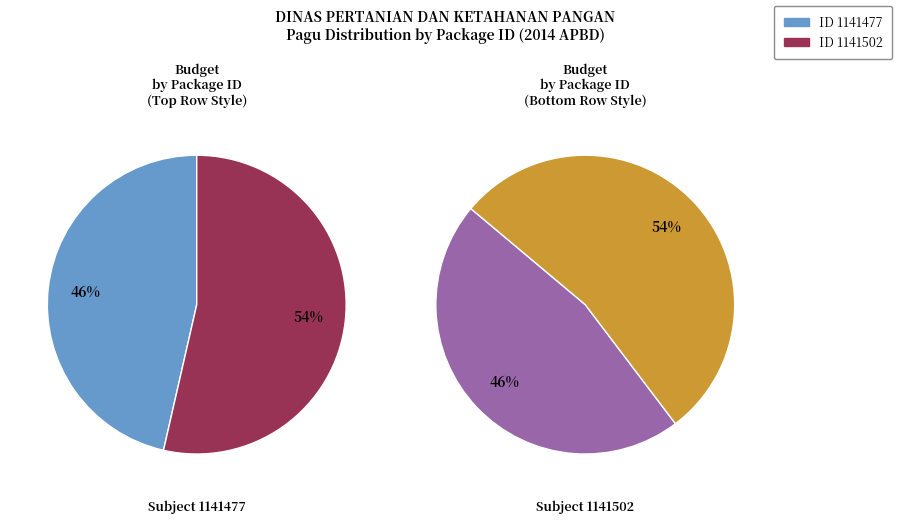

Which has a higher value, 1141477 or 1141502?

1141502